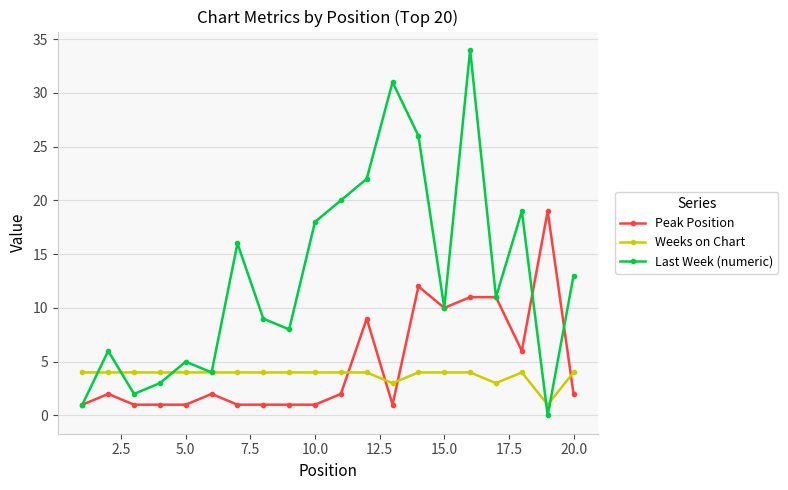

Which series has the largest range (max minus min)?

Last Week (numeric)